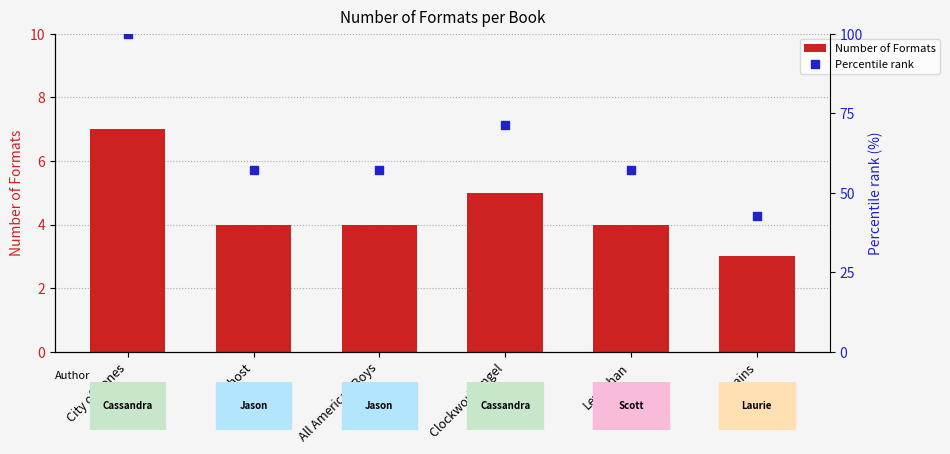

What are all the series names shown in the legend?

Number of Formats, Percentile rank